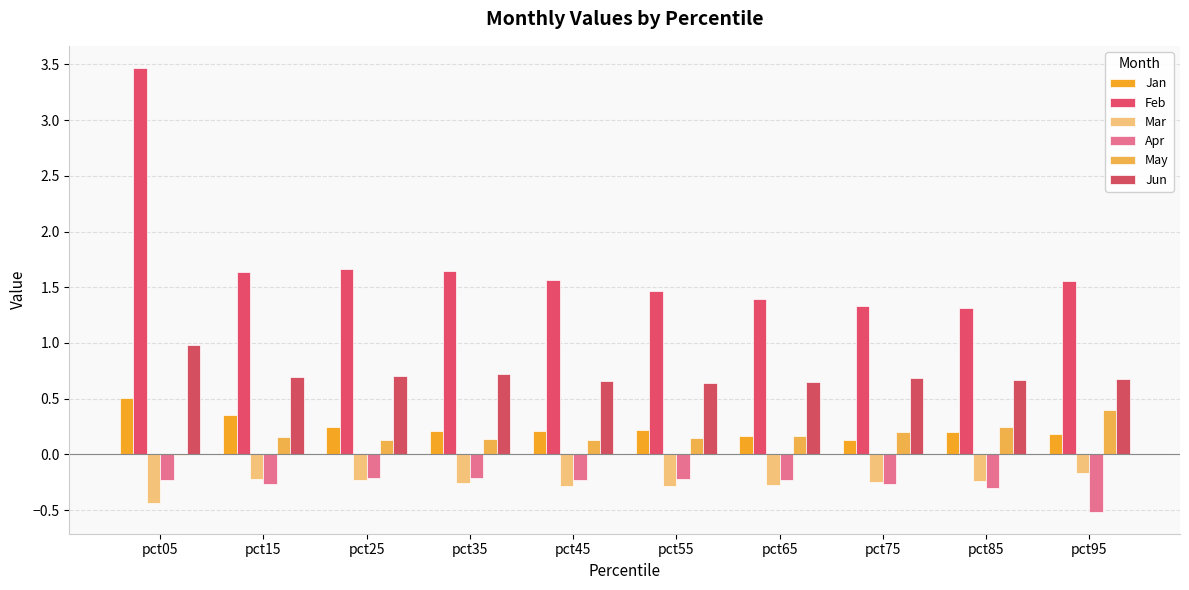

What are all the series names shown in the legend?

Jan, Feb, Mar, Apr, May, Jun